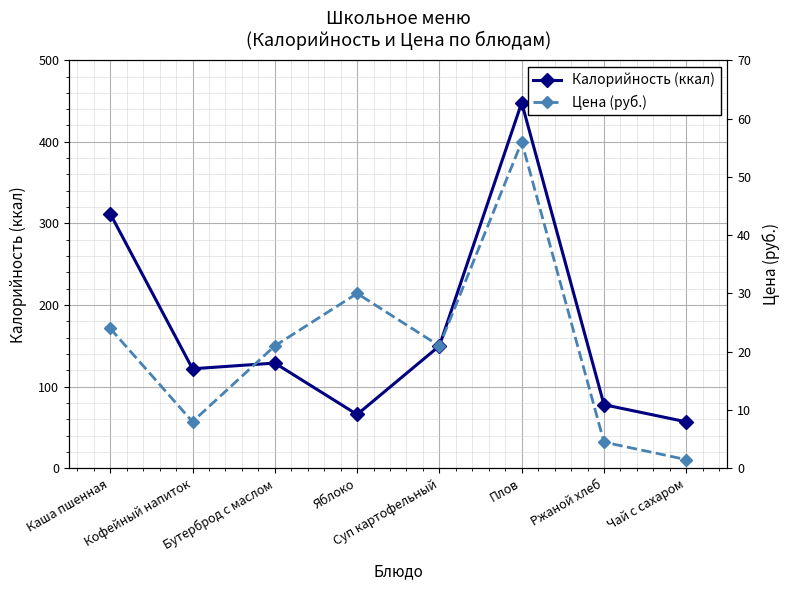

What is the label of the 1st point from the right?

Чай с сахаром